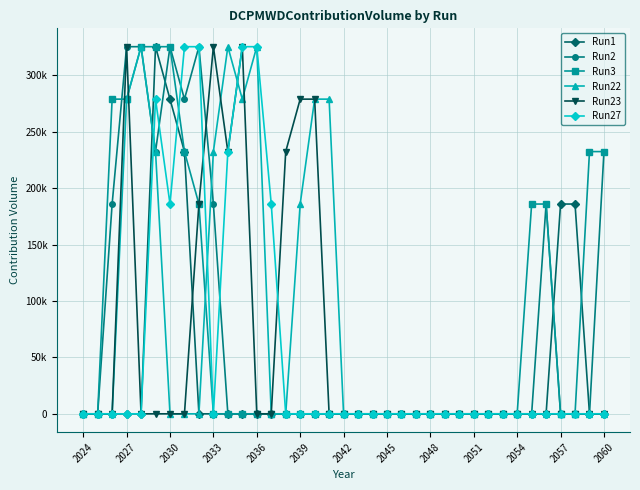

Does the chart have visible grid lines?

Yes